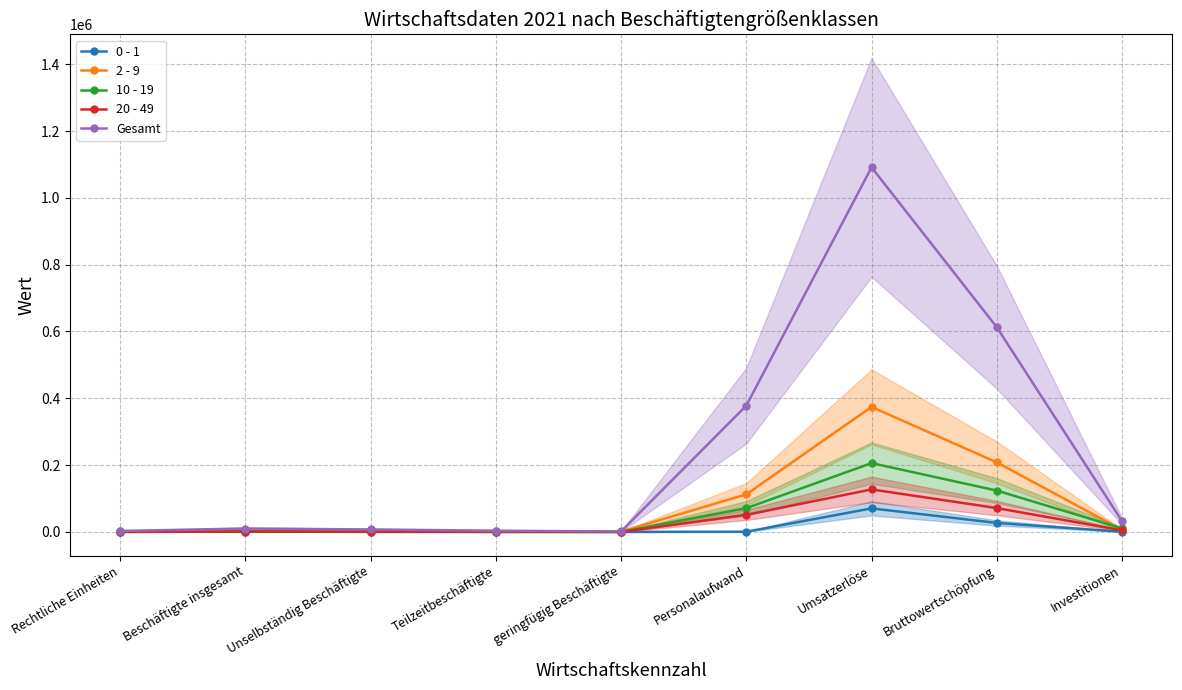

Which series changed the most between Unselbständig Beschäftigte and Umsatzerlöse?

Gesamt